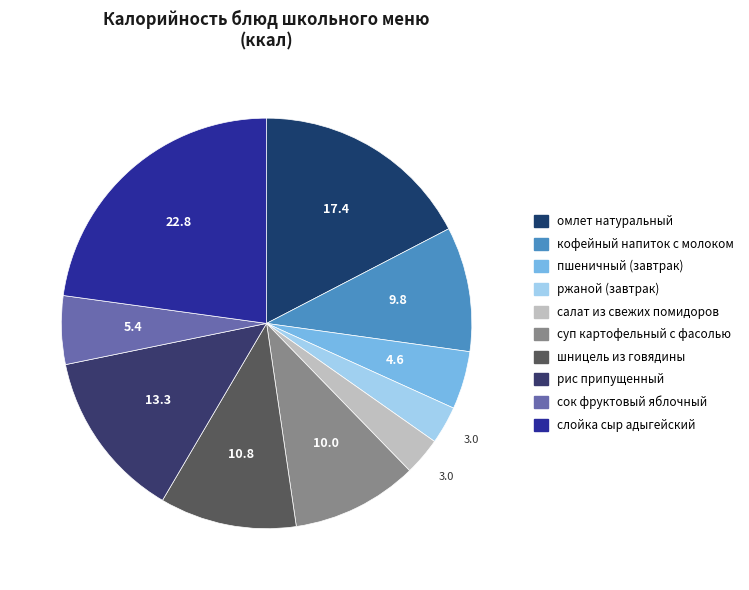

Is there a majority slice in this chart?

No